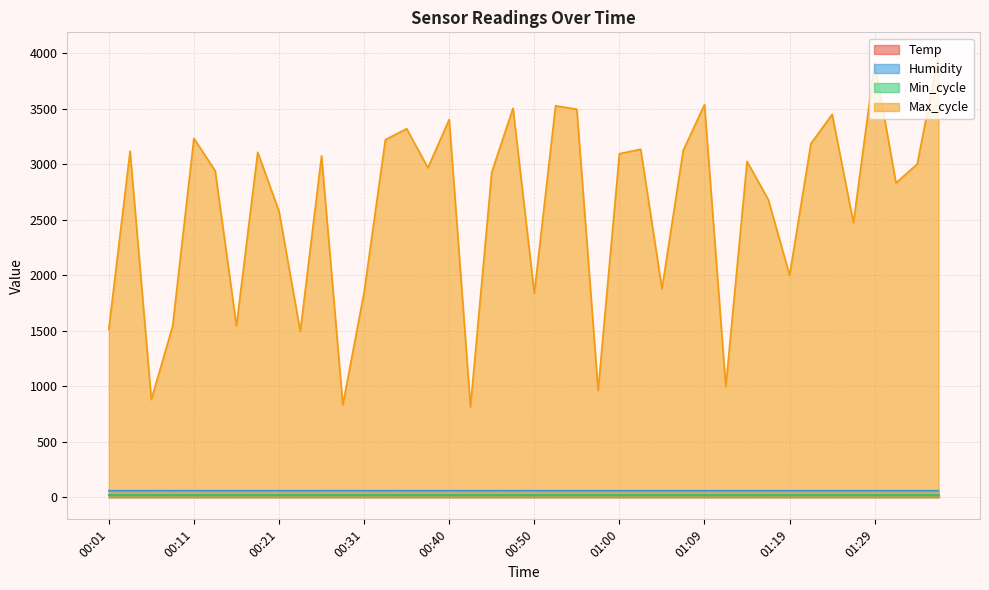

What is the sum of the Humidity values at 00:21 and 01:07?

117.7